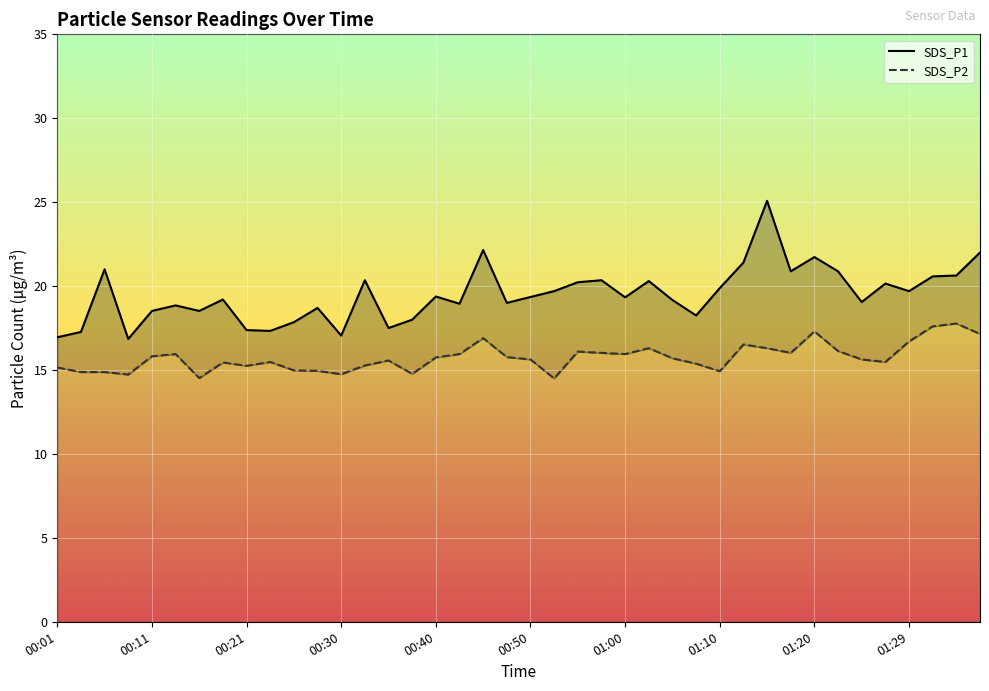

List the labels in order of SDS_P1 value, smallest first.

00:08, 00:01, 00:30, 00:03, 00:23, 00:21, 00:35, 00:25, 00:38, 01:07, 00:11, 00:16, 00:28, 00:13, 00:42, 00:47, 01:25, 01:05, 00:18, 01:00, 00:50, 00:40, 00:52, 01:29, 01:10, 01:27, 00:55, 01:02, 00:33, 00:57, 01:32, 01:34, 01:17, 01:22, 00:06, 01:12, 01:20, 01:37, 00:45, 01:15